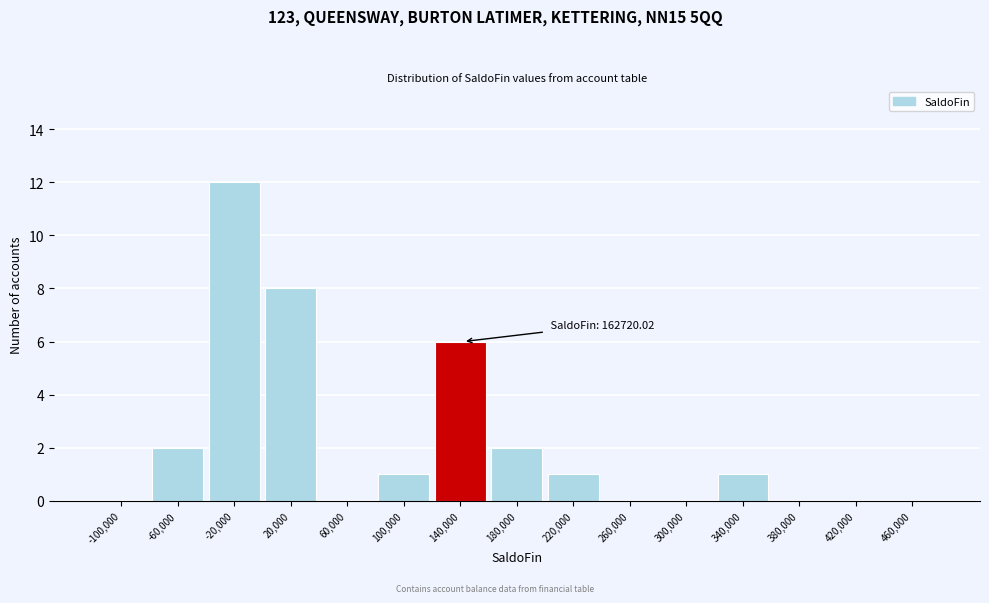

Reading left to right, what are all the values shown in this chart?

-100,000=0	-60,000=2	-20,000=12	20,000=8	60,000=0	100,000=1	140,000=6	180,000=2	220,000=1	260,000=0	300,000=0	340,000=1	380,000=0	420,000=0	460,000=0